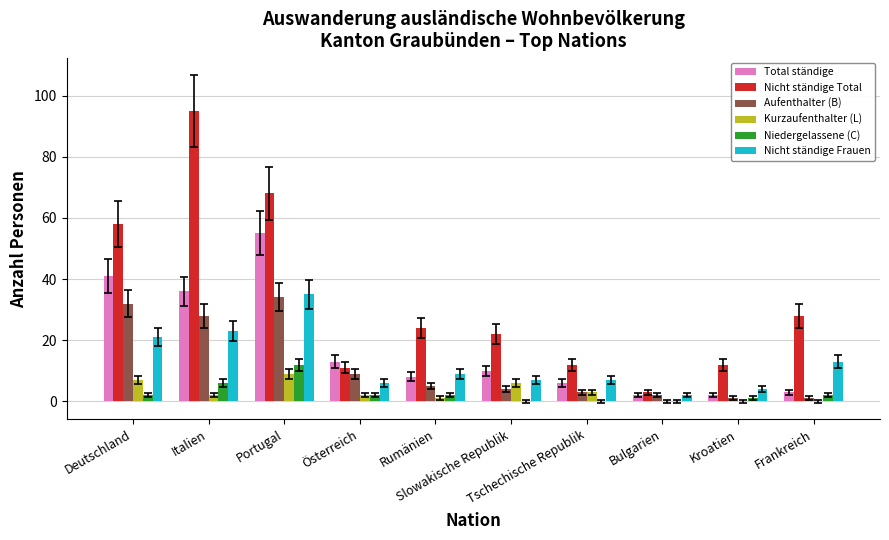

Which series has the largest total across all categories?

Nicht ständige Total